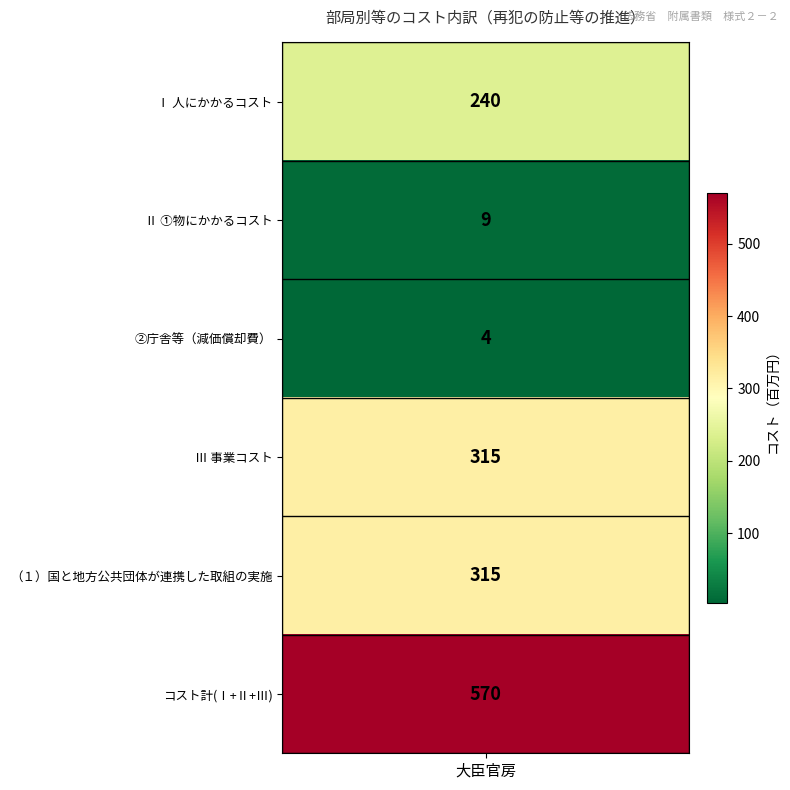

What is the average value?

242